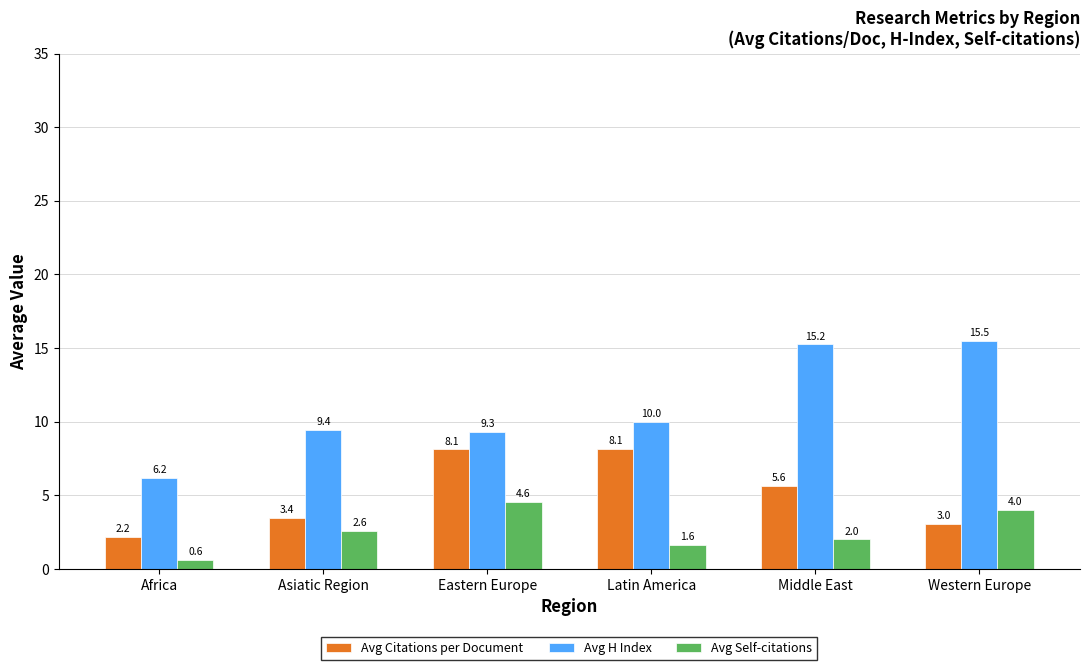

At which category does the chart reach its peak across all series?

Western Europe